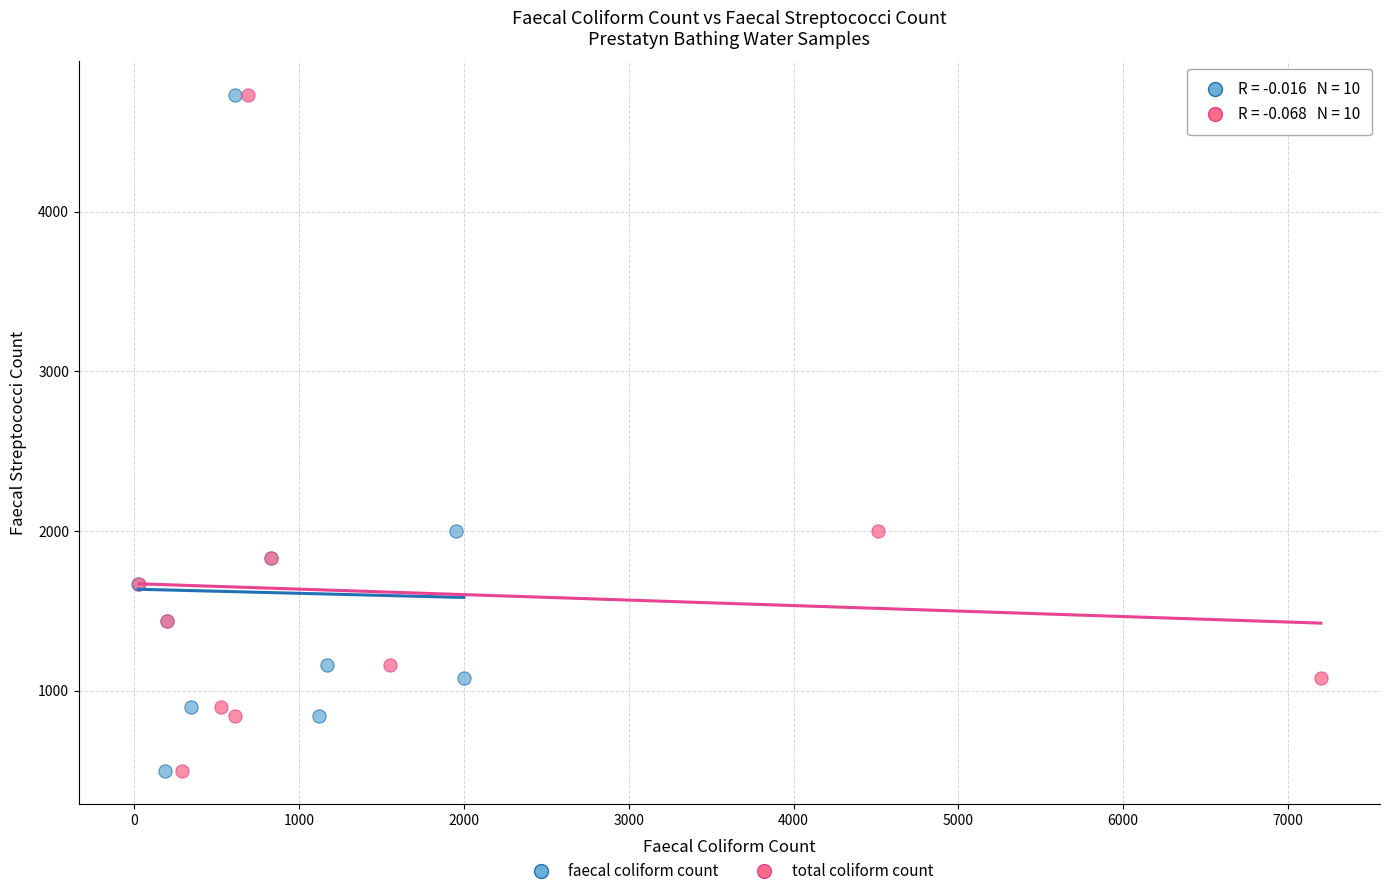

What are all the series names shown in the legend?

faecal coliform count, total coliform count